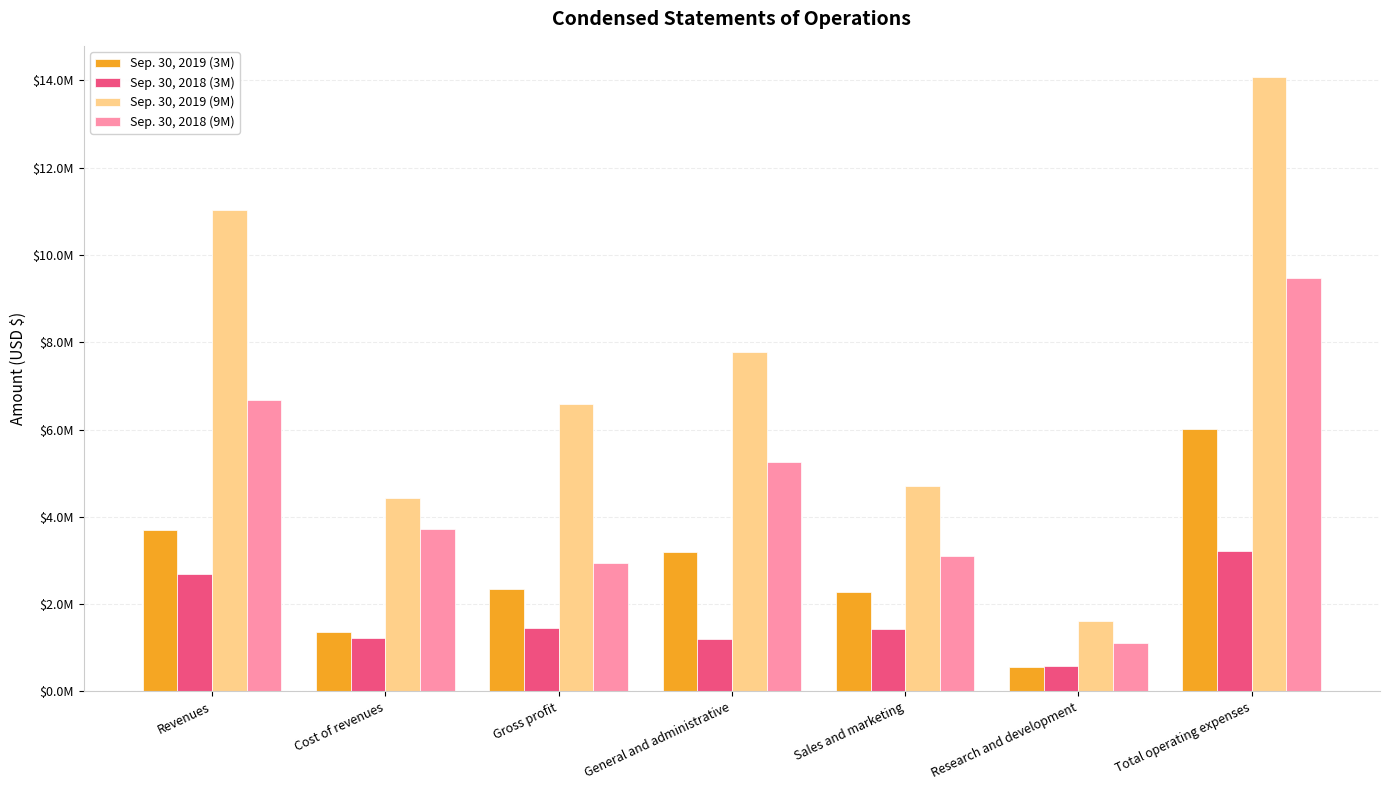

Is the value of Sep. 30, 2018 (9M) at Cost of revenues greater than the value of Sep. 30, 2019 (3M) at Sales and marketing?

Yes